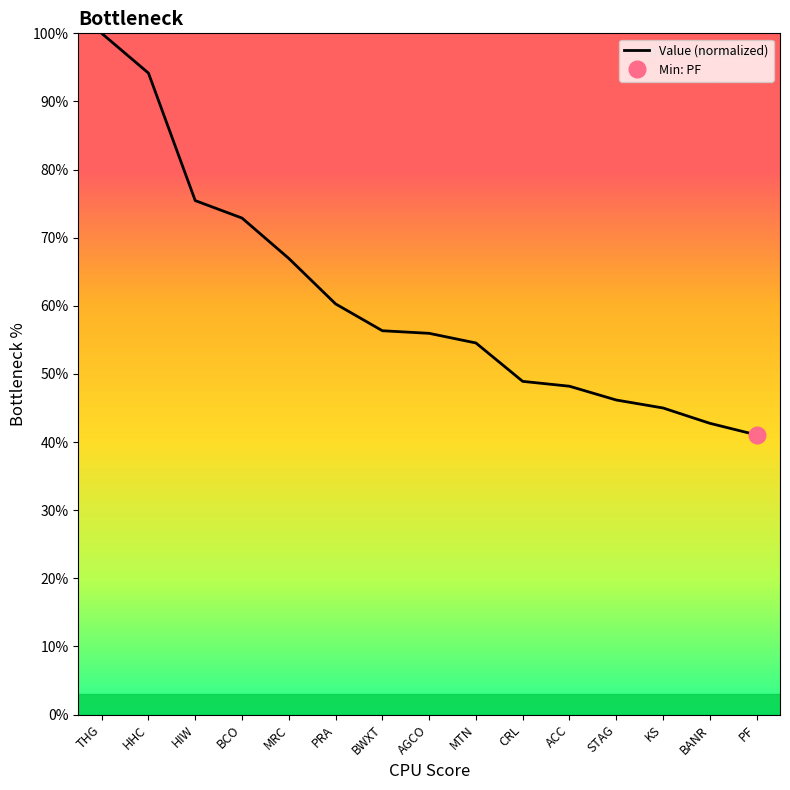

What is the maximum value shown in the chart?

100.0